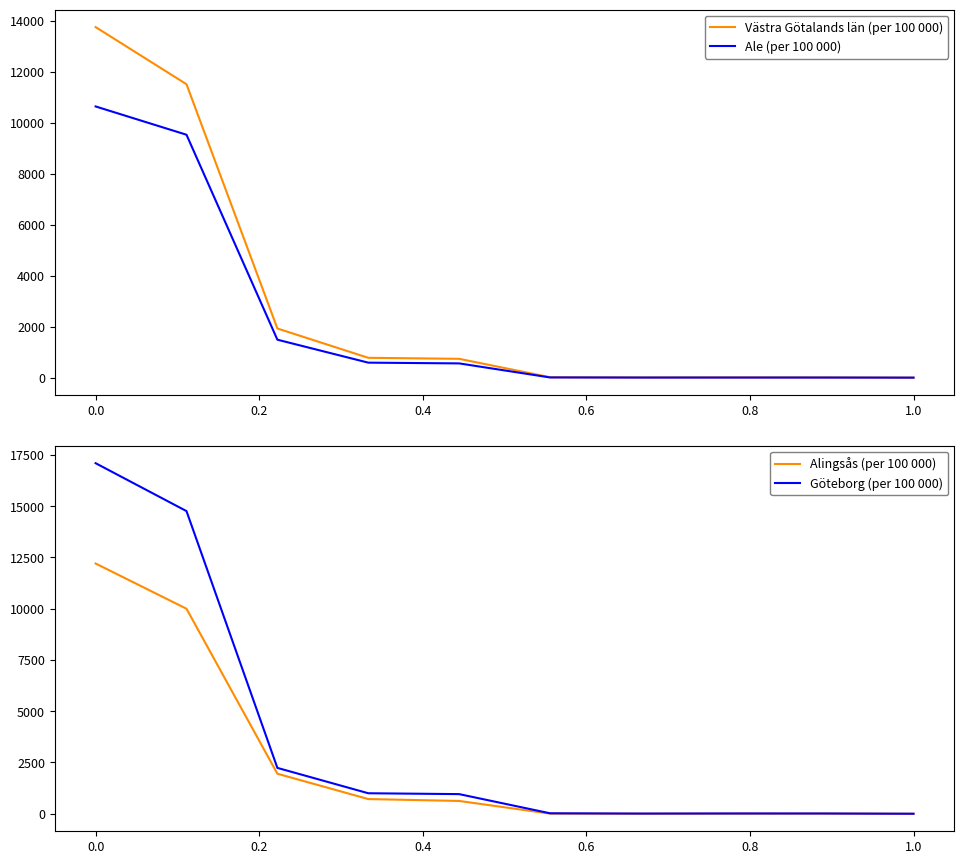

What is the difference between the second highest and minimum values in the Göteborg (per 100 000) series?

14761.6